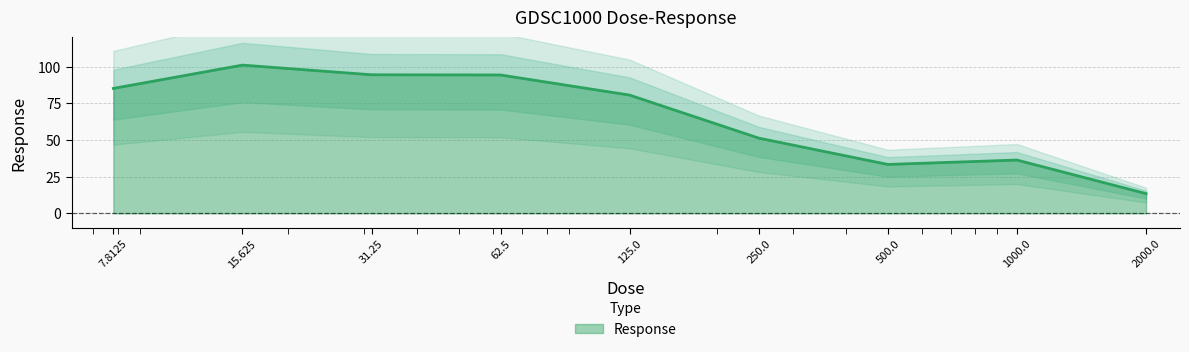

How many data points does each series have?

9